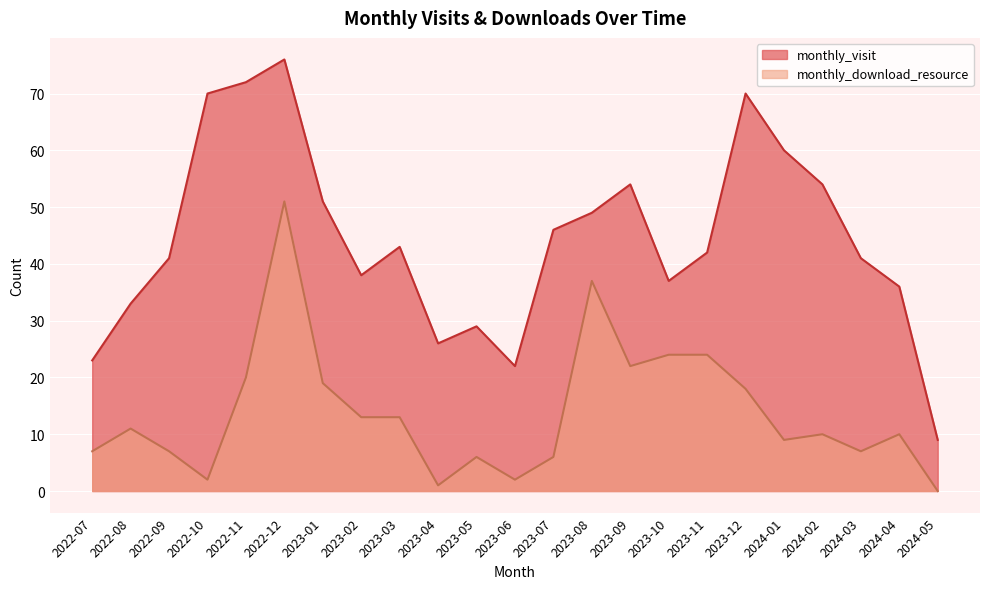

What is the value of the monthly_download_resource point at the 5th from the left?

20